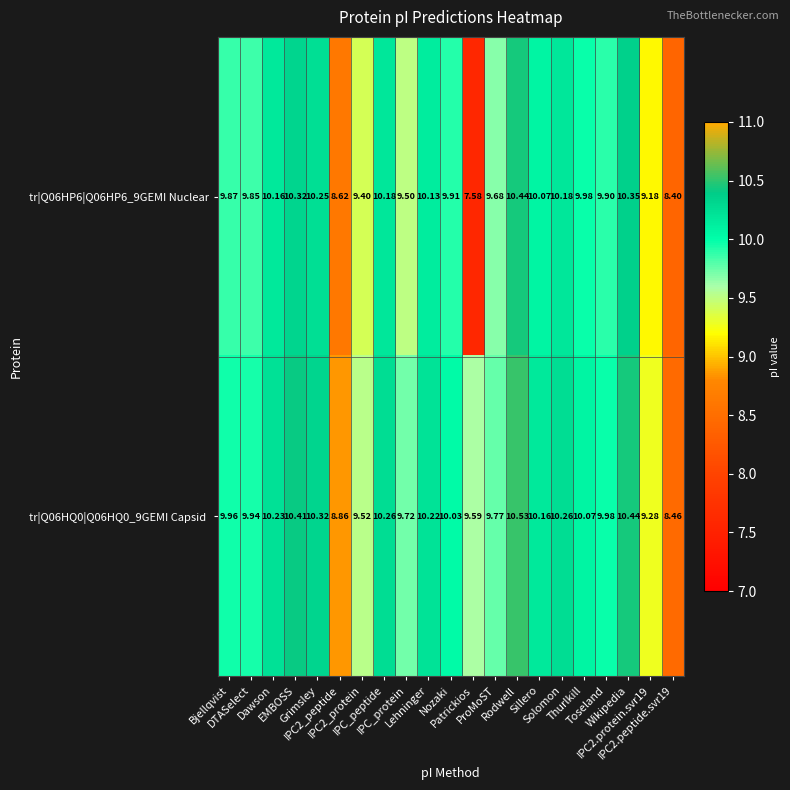

Rank the series at Dawson from highest to lowest value.

tr|Q06HQ0|Q06HQ0_9GEMI Capsid, tr|Q06HP6|Q06HP6_9GEMI Nuclear